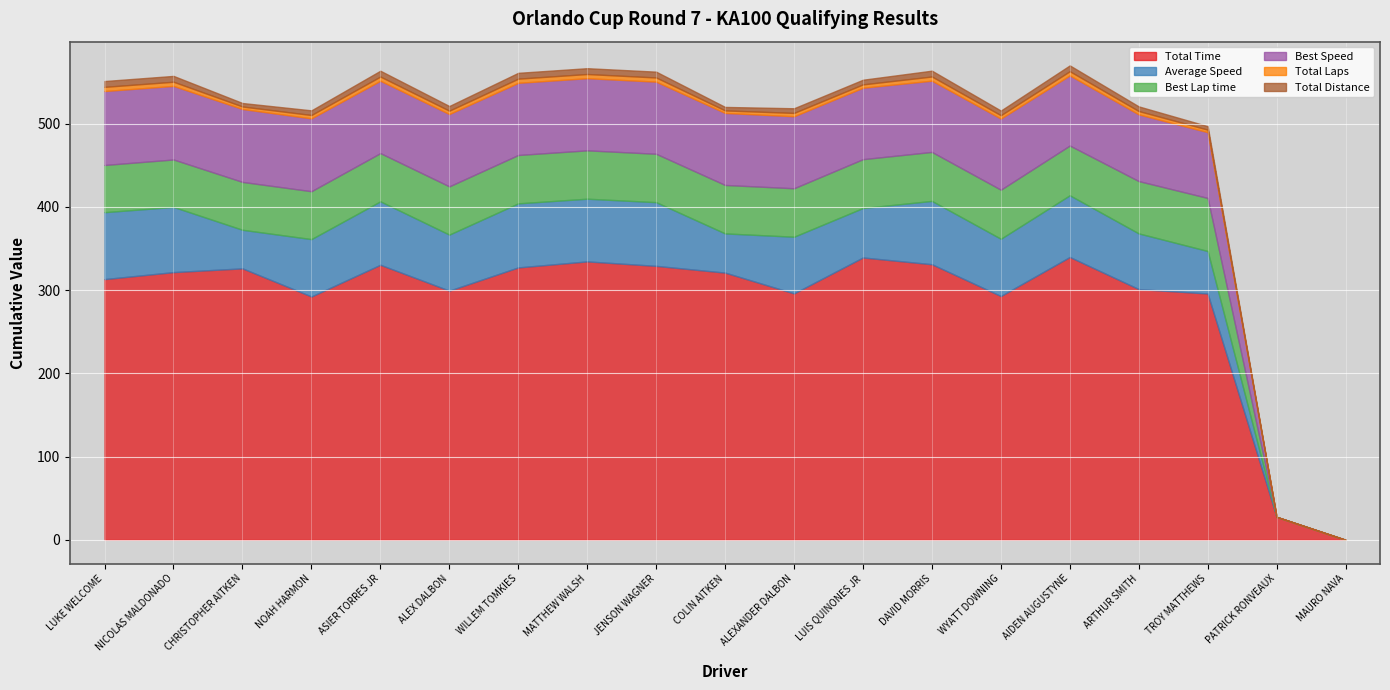

What is the difference between the Total Laps values at LUIS QUINONES JR and CHRISTOPHER AITKEN?

1.0